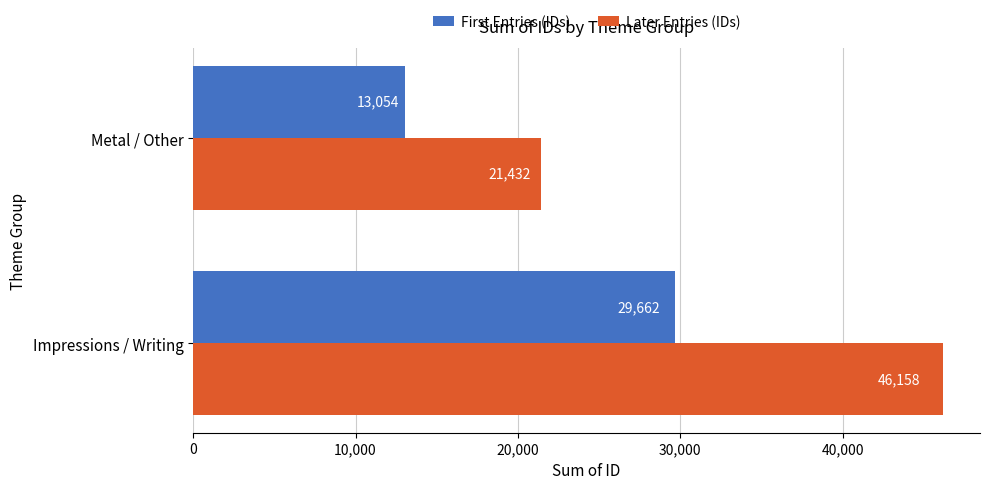

True or false: Later Entries (IDs) has a value of 18873 at Impressions / Writing.

False